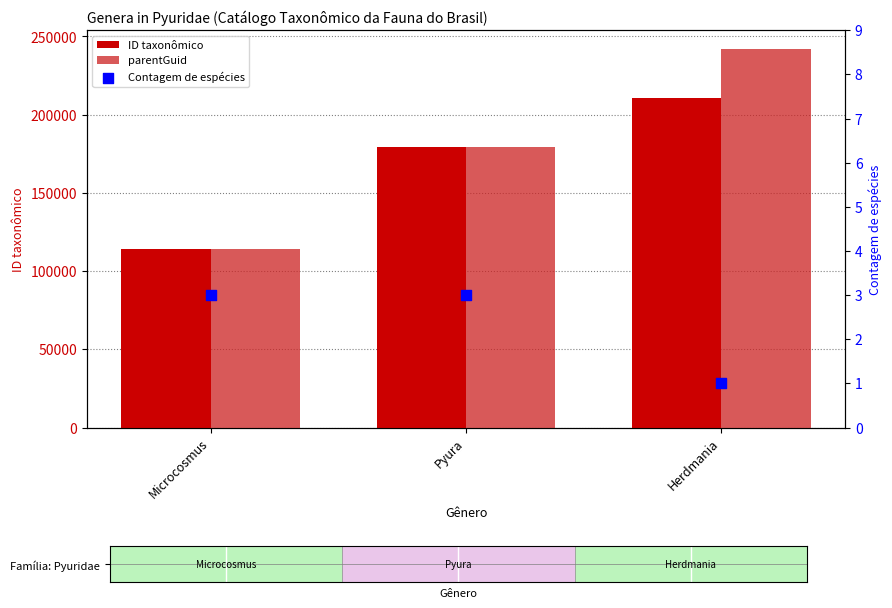

What is the total value across all series at Pyura?

358285